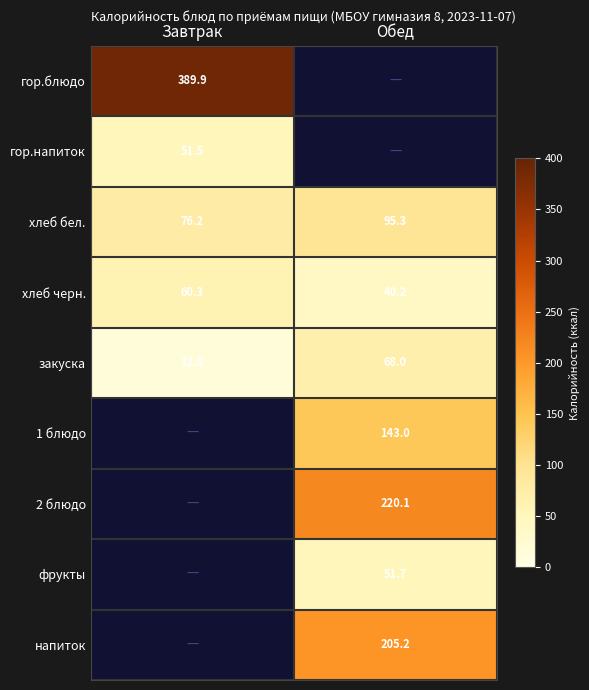

What is the sum of all хлеб бел. values?

171.5